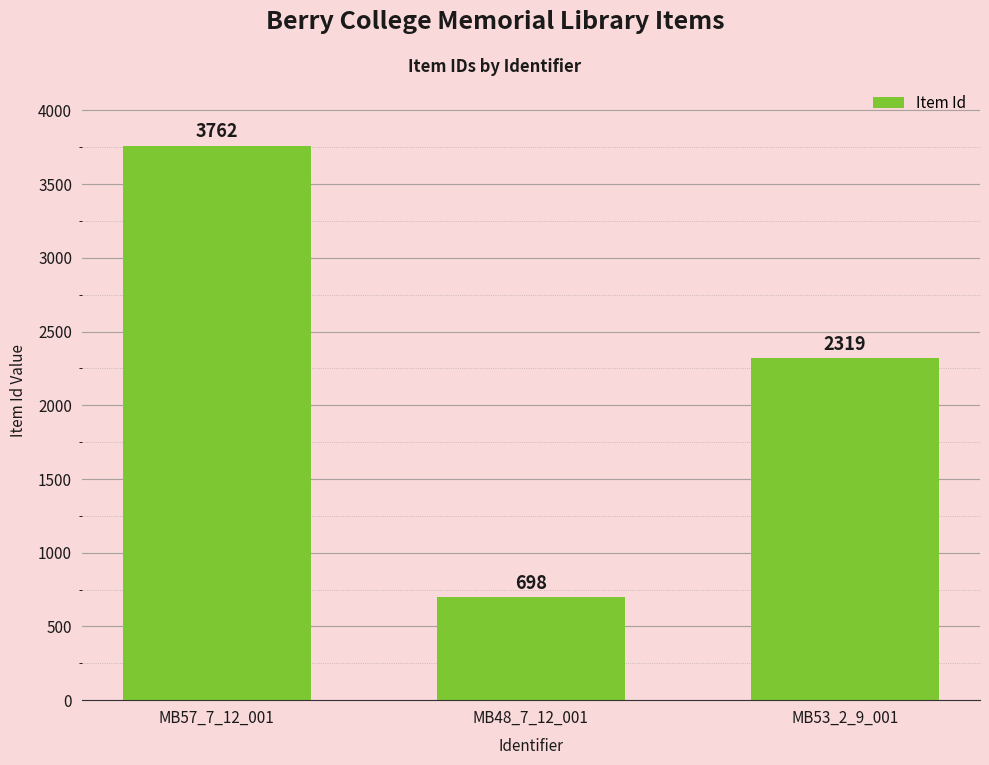

What is the value of the 1st bar from the left?

3762